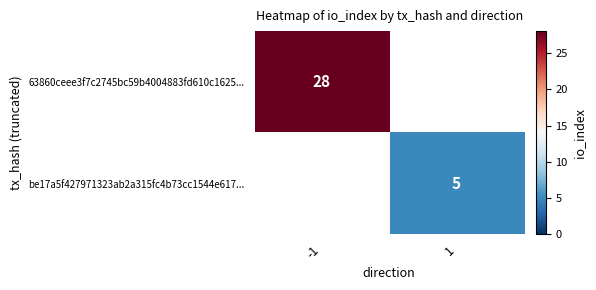

At how many categories does at least one series exceed 19?

1